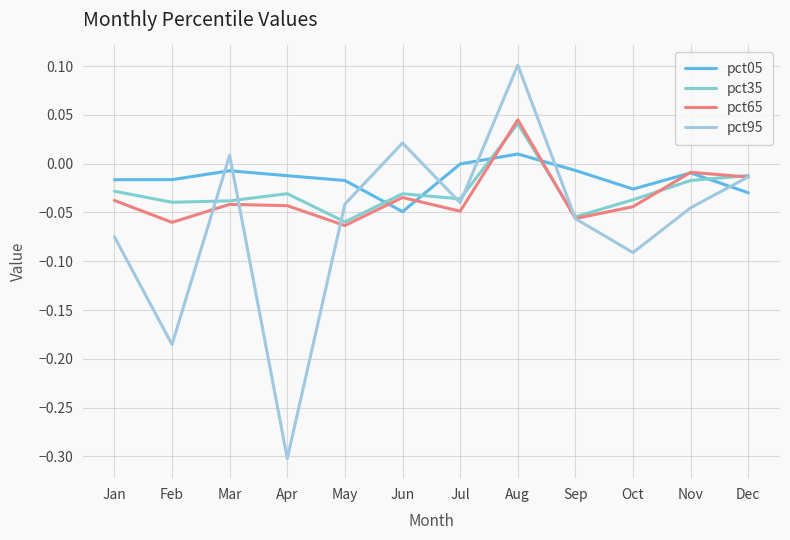

Is this an area chart (filled region under the line)?

No